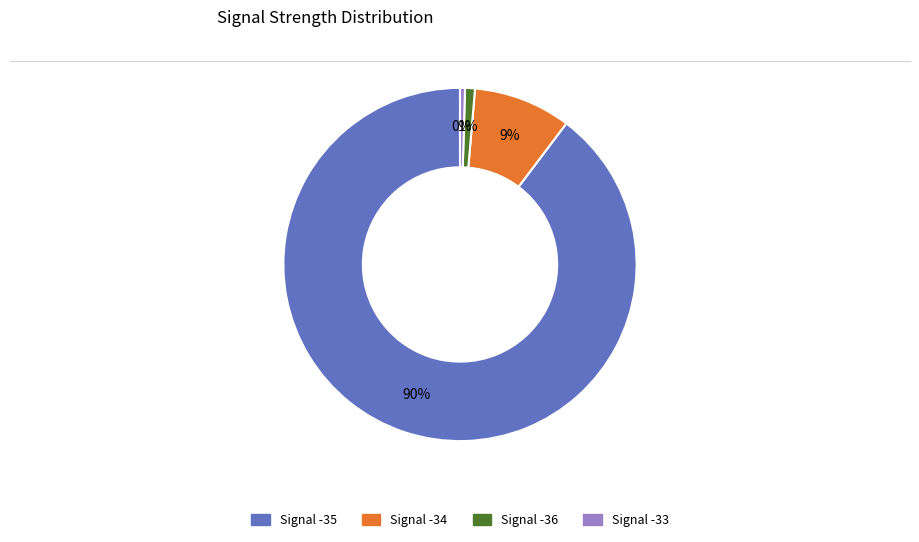

Is there any slice that represents more than half of the pie?

Yes